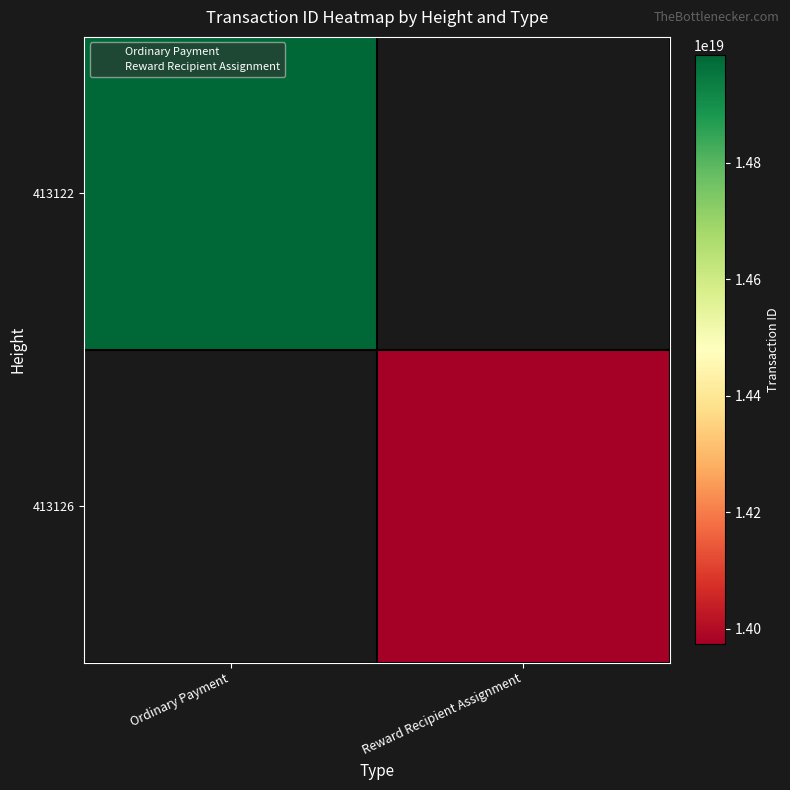

The 413122 series shows 23581767244525690880.0 at Ordinary Payment. True or false?

False